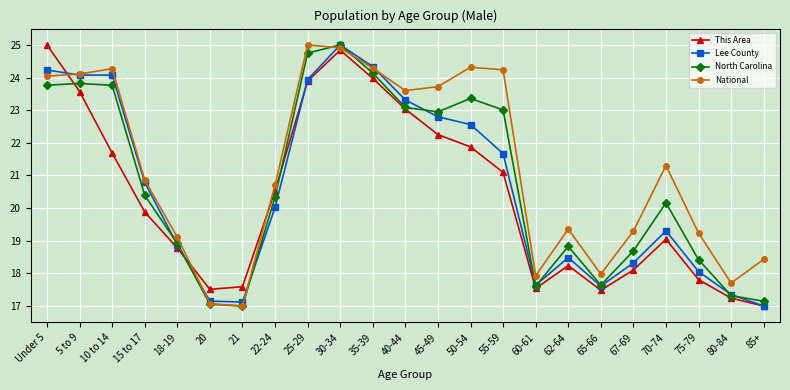

Where is Lee County nearest to the value 21?

15 to 17